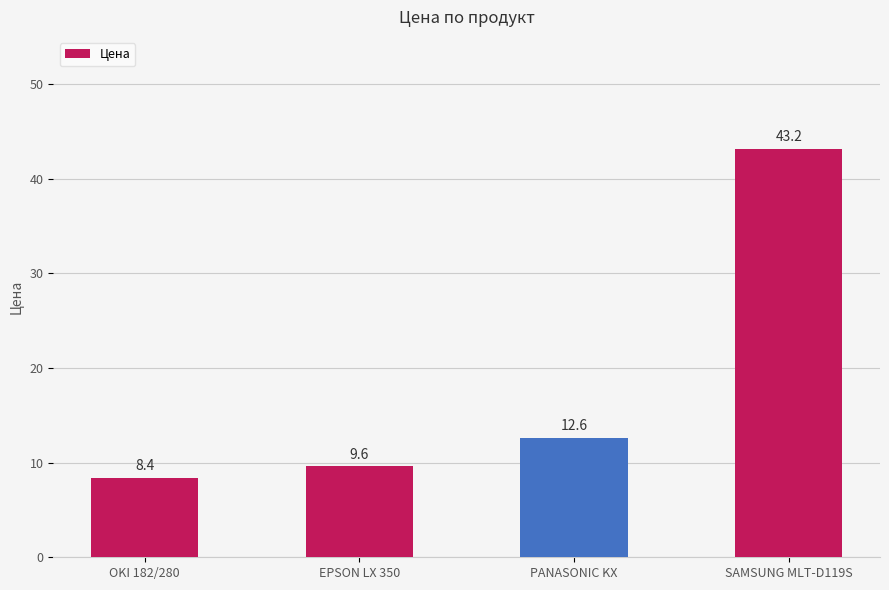

What is the value of the 1st bar from the left?

8.4